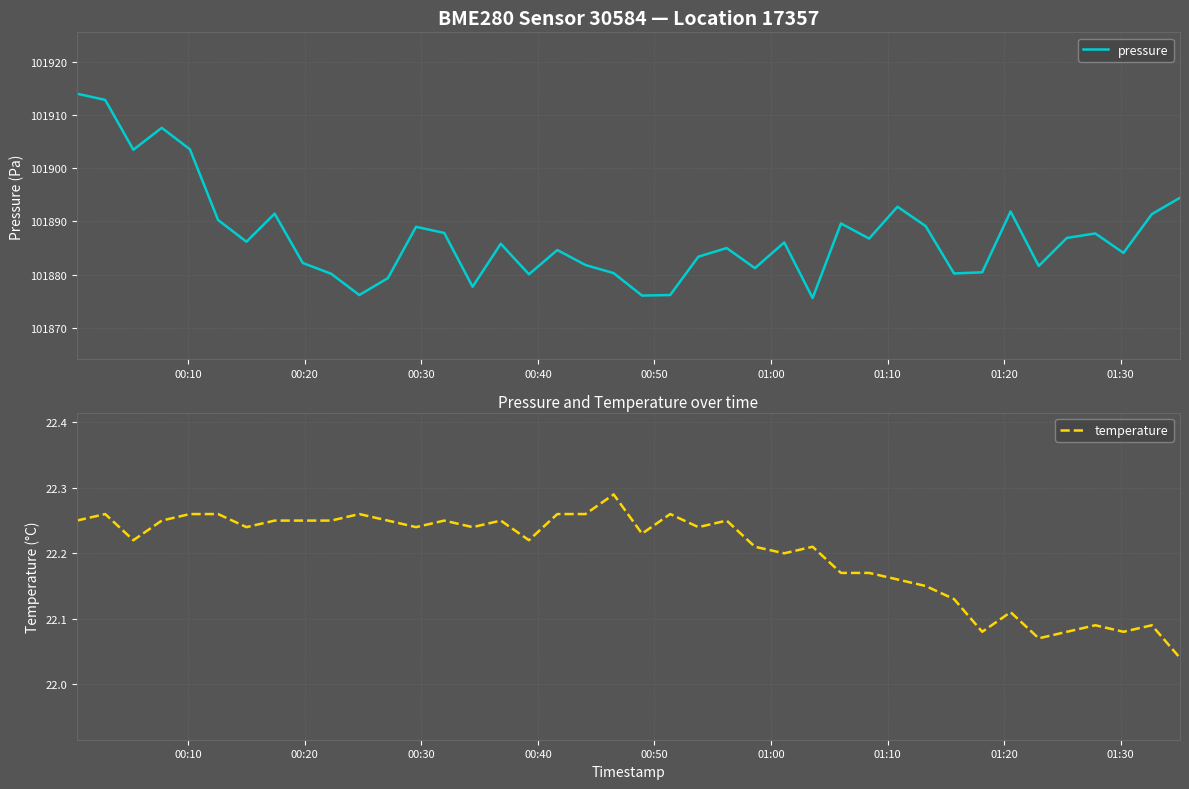

What is the maximum value for pressure?

101914.1